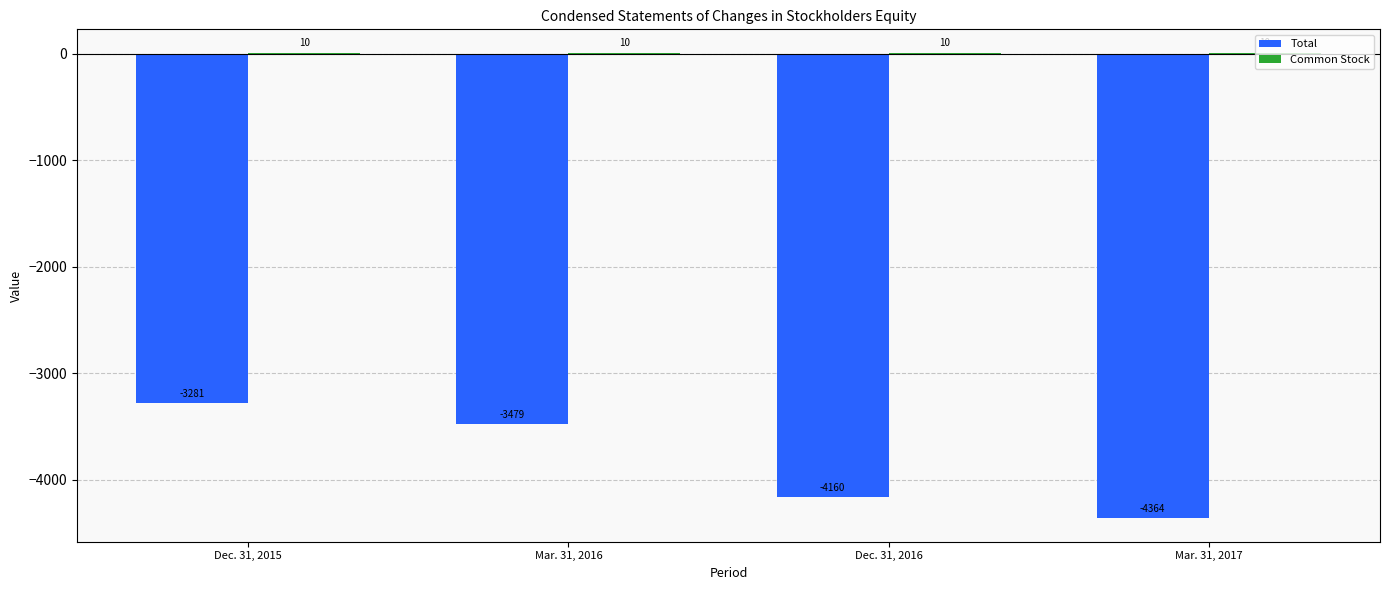

Where does the Total series first go above -3479?

Dec. 31, 2015